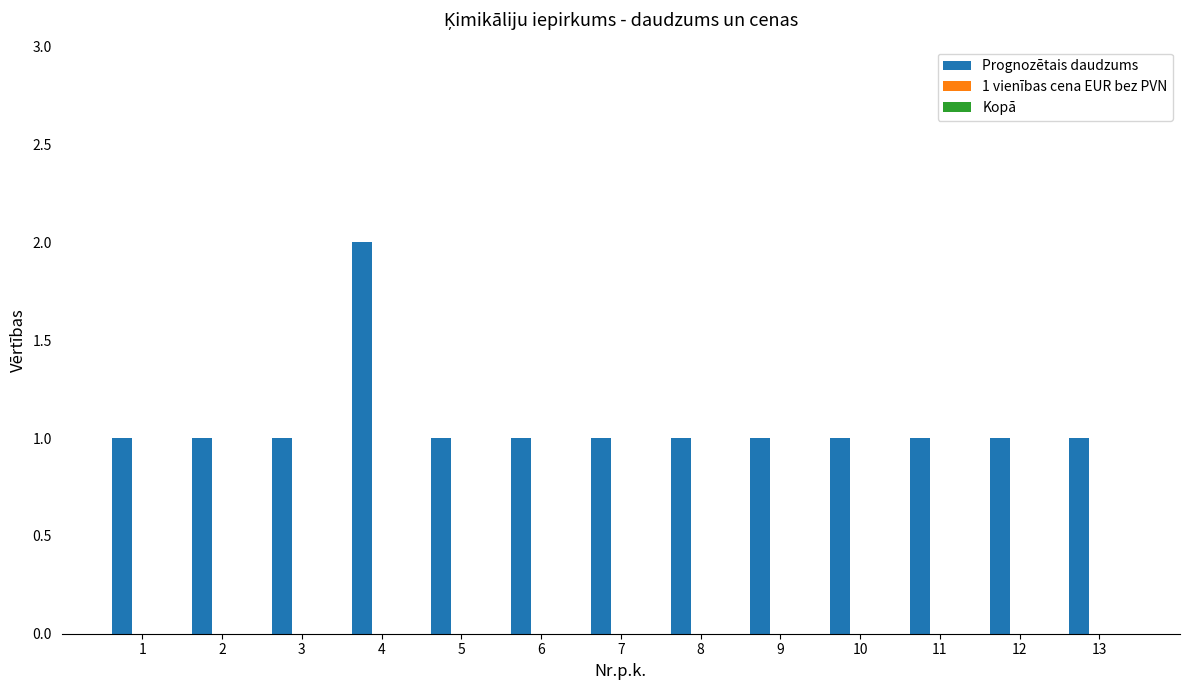

Which category has the highest value across all series?

4